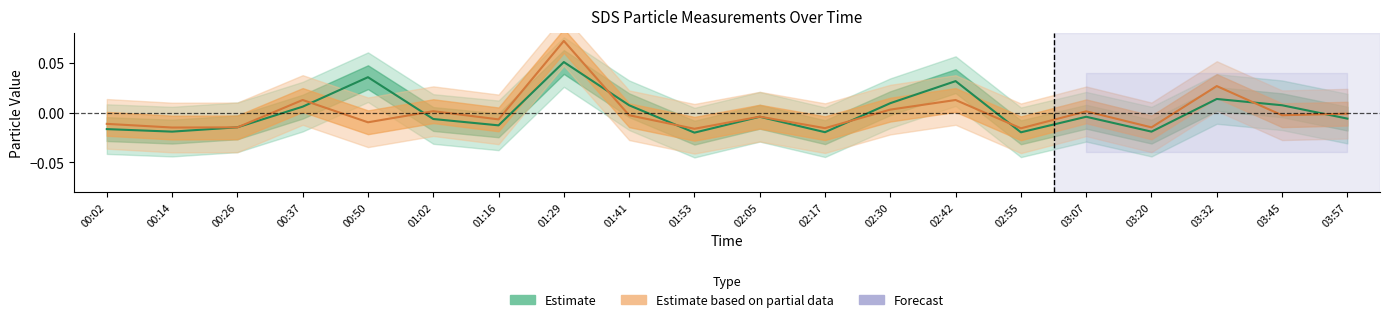

Reading right to left, transcribe all the data shown in this chart.

Estimate: 03:57=-0.0	03:45=0.0	03:32=0.0	03:20=-0.0	03:07=-0.0	02:55=-0.0	02:42=0.0	02:30=0.0	02:17=-0.0	02:05=-0.0	01:53=-0.0	01:41=0.0	01:29=0.1	01:16=-0.0	01:02=-0.0	00:50=0.0	00:37=0.0	00:26=-0.0	00:14=-0.0	00:02=-0.0
Estimate based on partial data: 03:57=-0.0	03:45=-0.0	03:32=0.0	03:20=-0.0	03:07=0.0	02:55=-0.0	02:42=0.0	02:30=0.0	02:17=-0.0	02:05=-0.0	01:53=-0.0	01:41=-0.0	01:29=0.1	01:16=-0.0	01:02=0.0	00:50=-0.0	00:37=0.0	00:26=-0.0	00:14=-0.0	00:02=-0.0